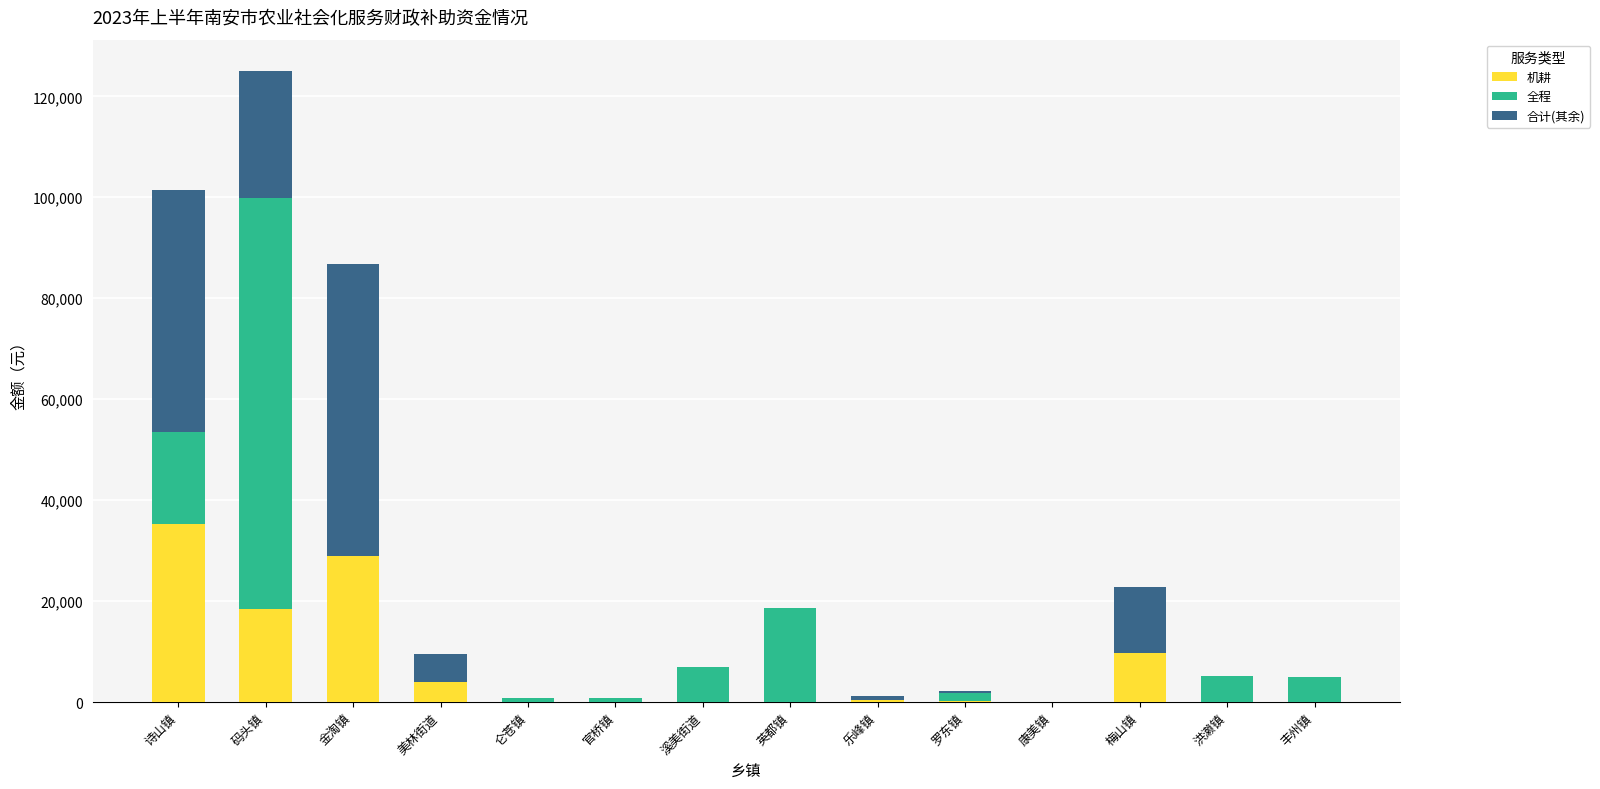

At which category is the sum across all series the highest?

码头镇